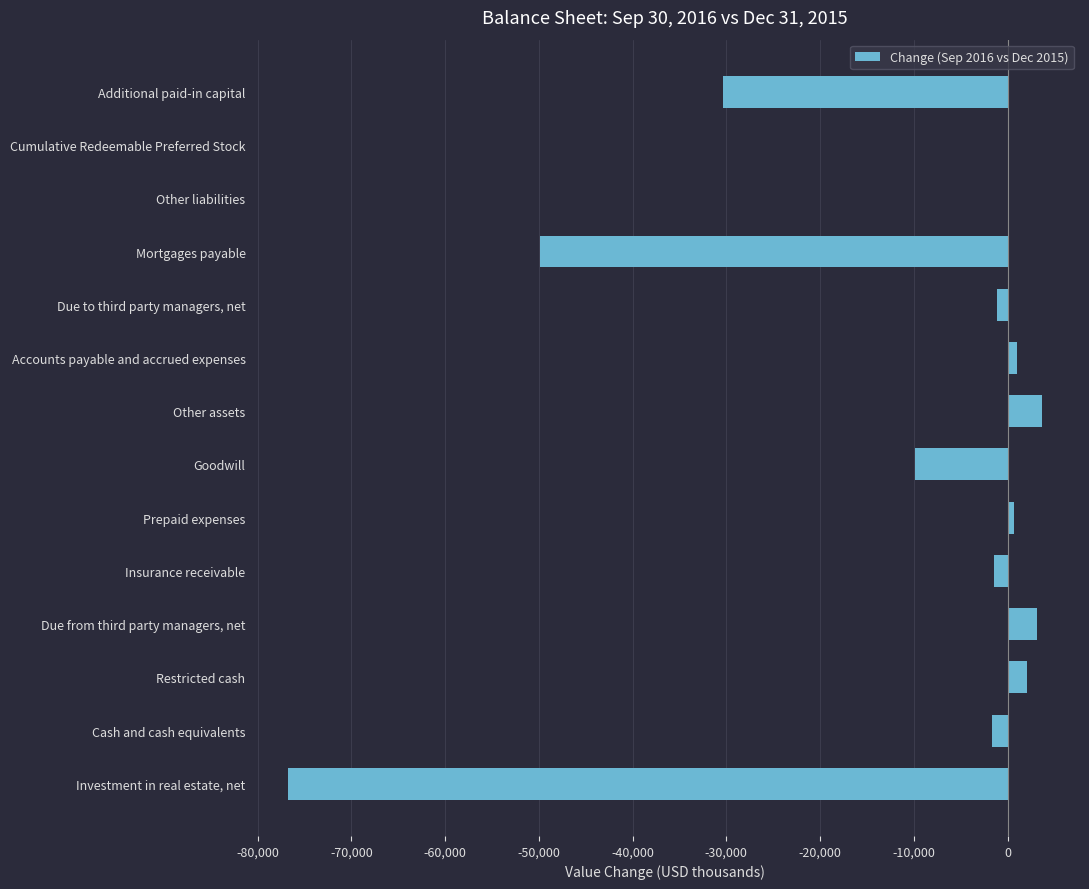

Which has a higher value, Investment in real estate, net or Additional paid-in capital?

Additional paid-in capital